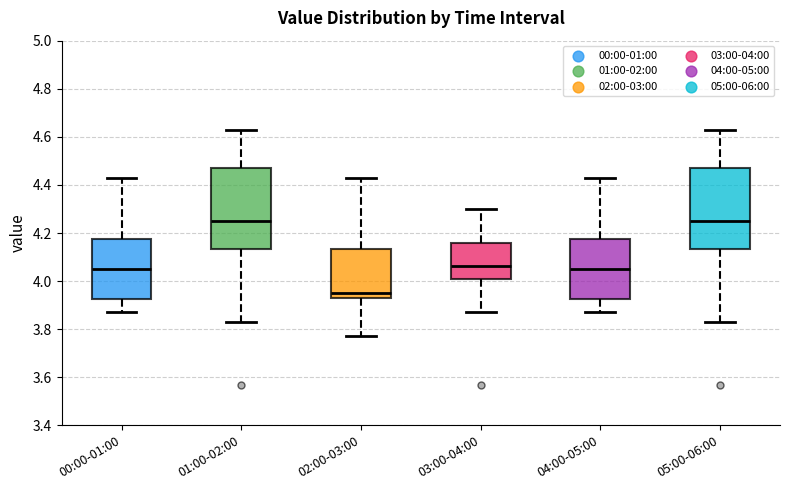

Reading left to right, read every box against the y-axis: the position of its median line, the range the box covers, and the ends of its whiskers. The values are not printed on the chart, so give them approximately, as read against the axis.

00:00-01:00: median 4.06, box 3.92 to 4.18, whiskers 3.88 to 4.44
01:00-02:00: median 4.26, box 4.14 to 4.48, whiskers 3.84 to 4.64
02:00-03:00: median 3.96, box 3.94 to 4.14, whiskers 3.78 to 4.44
03:00-04:00: median 4.06, box 4.00 to 4.16, whiskers 3.88 to 4.30
04:00-05:00: median 4.06, box 3.92 to 4.18, whiskers 3.88 to 4.44
05:00-06:00: median 4.26, box 4.14 to 4.48, whiskers 3.84 to 4.64